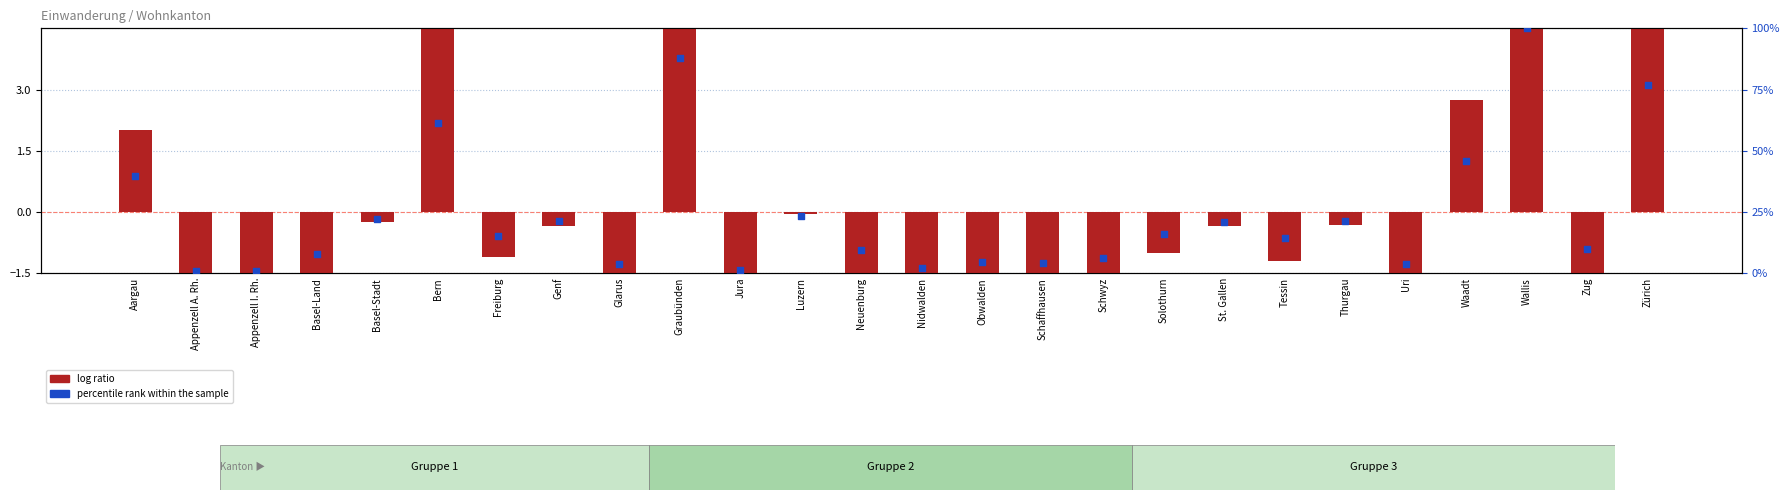

At which category is the sum across all series the highest?

Wallis